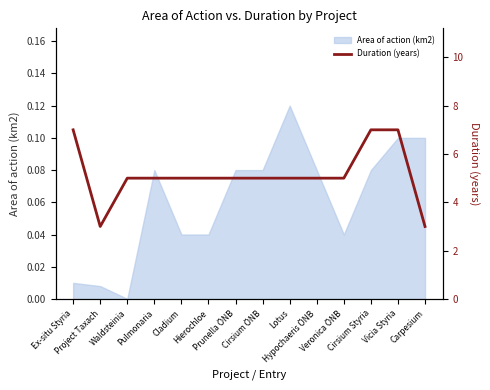

What is the sum of all values?

72